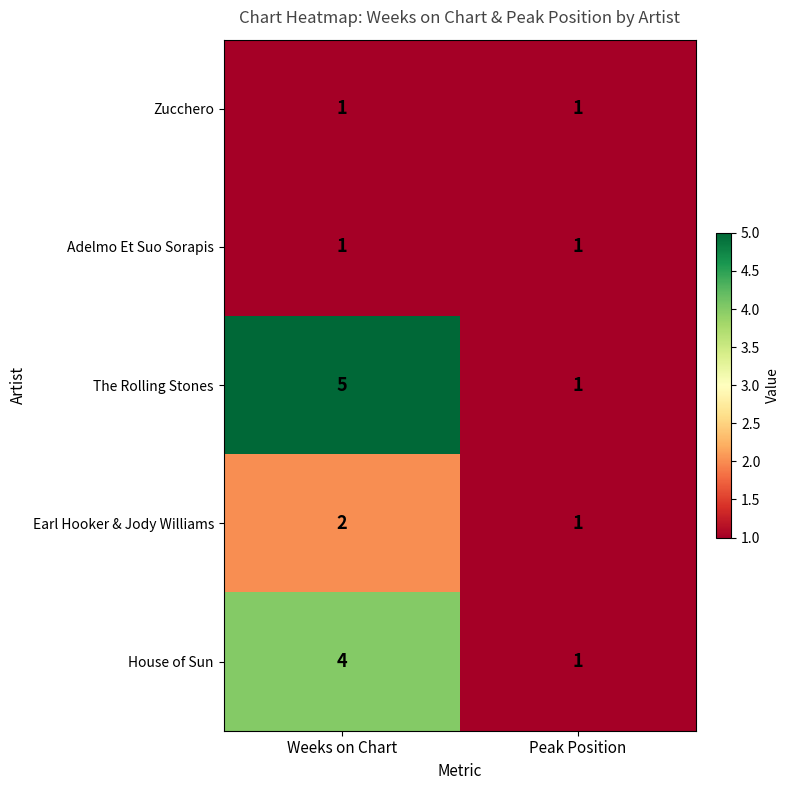

Which series has the largest range (max minus min)?

The Rolling Stones